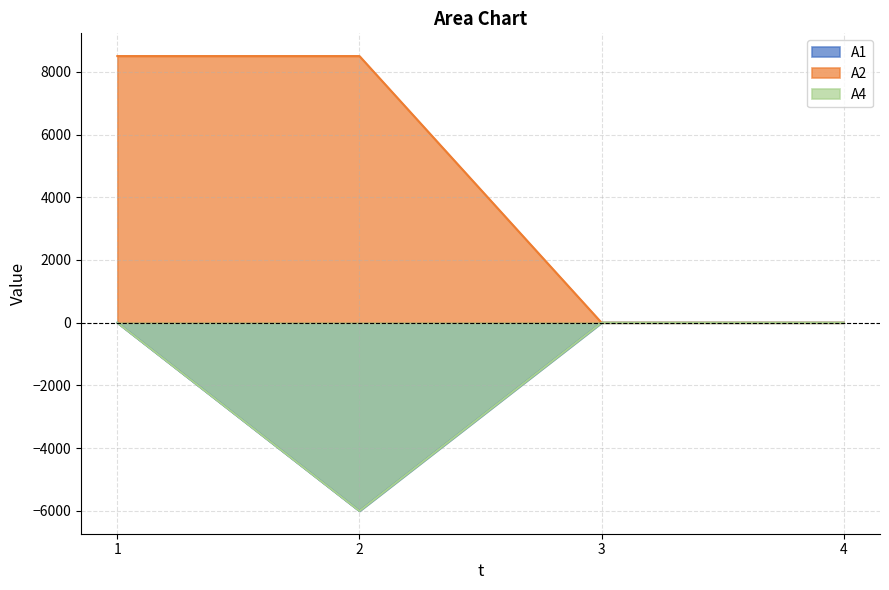

Which has a higher value, 3 or 1?

3